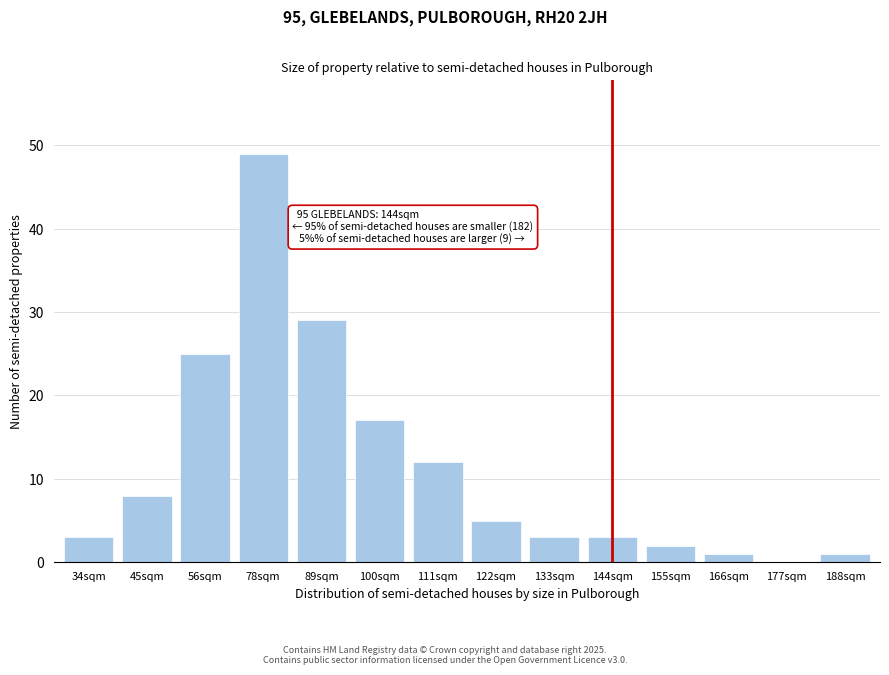

Reading right to left, transcribe all the data shown in this chart.

188sqm=1	177sqm=0	166sqm=1	155sqm=2	144sqm=3	133sqm=3	122sqm=5	111sqm=12	100sqm=17	89sqm=29	78sqm=49	56sqm=25	45sqm=8	34sqm=3